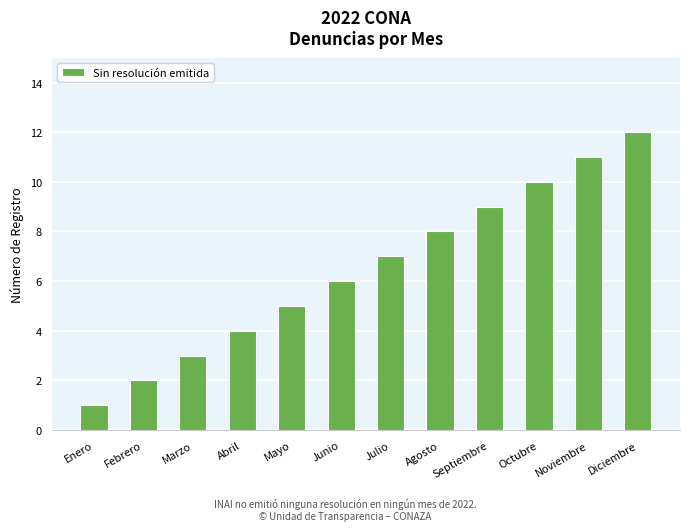

Which label corresponds to the smallest value in the chart?

Enero